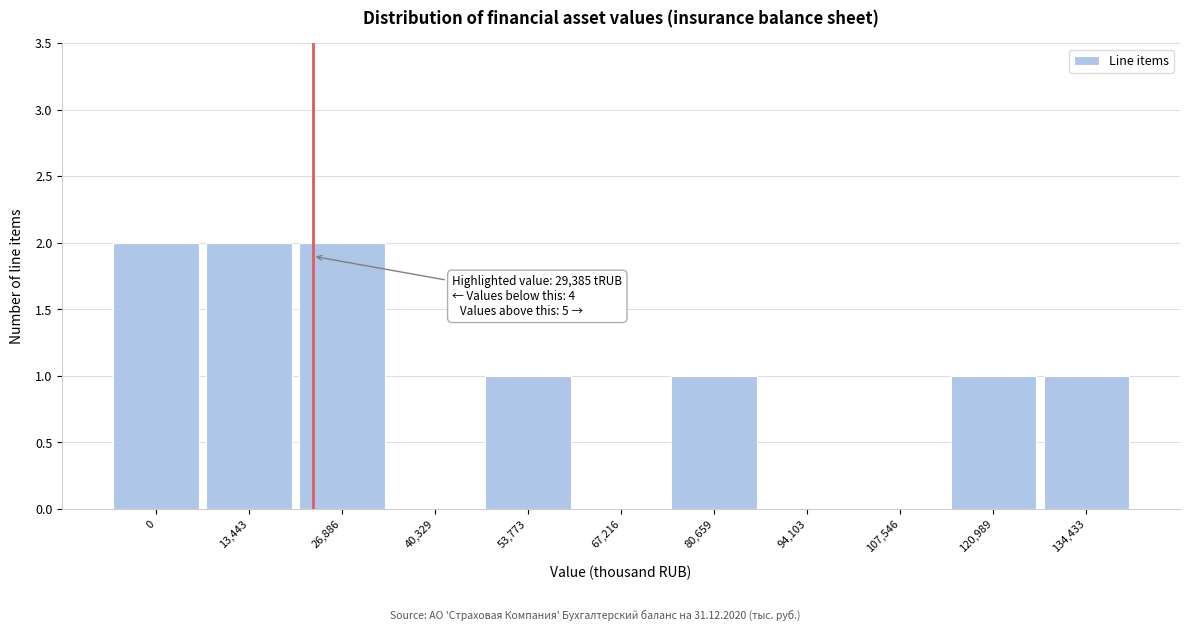

Reading left to right, what are all the values shown in this chart?

0=2	13,443=2	26,886=2	40,329=0	53,773=1	67,216=0	80,659=1	94,103=0	107,546=0	120,989=1	134,433=1